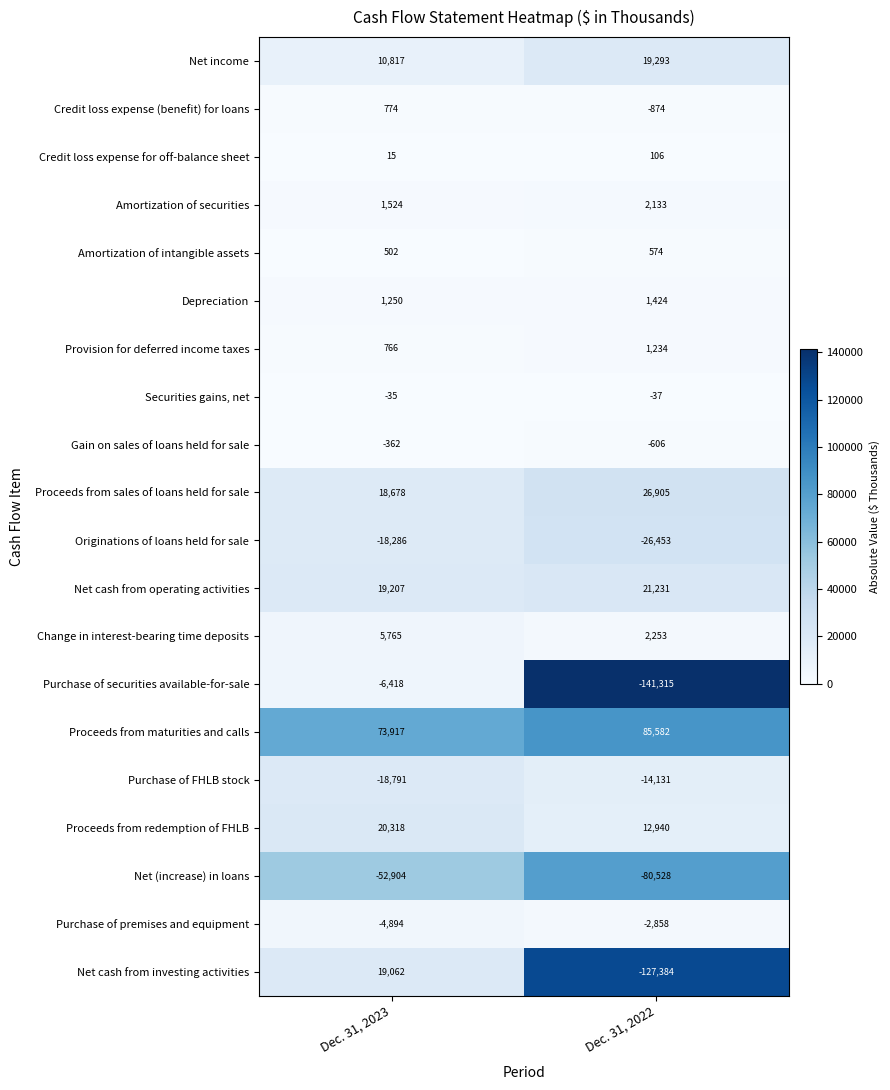

What is the total value across all series at Dec. 31, 2022?

-220511